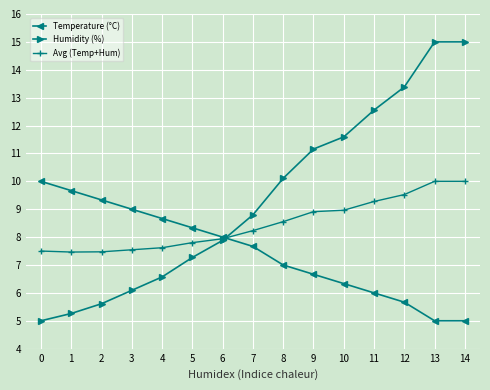

What is the spread (max minus min) of values at 9?

4.5